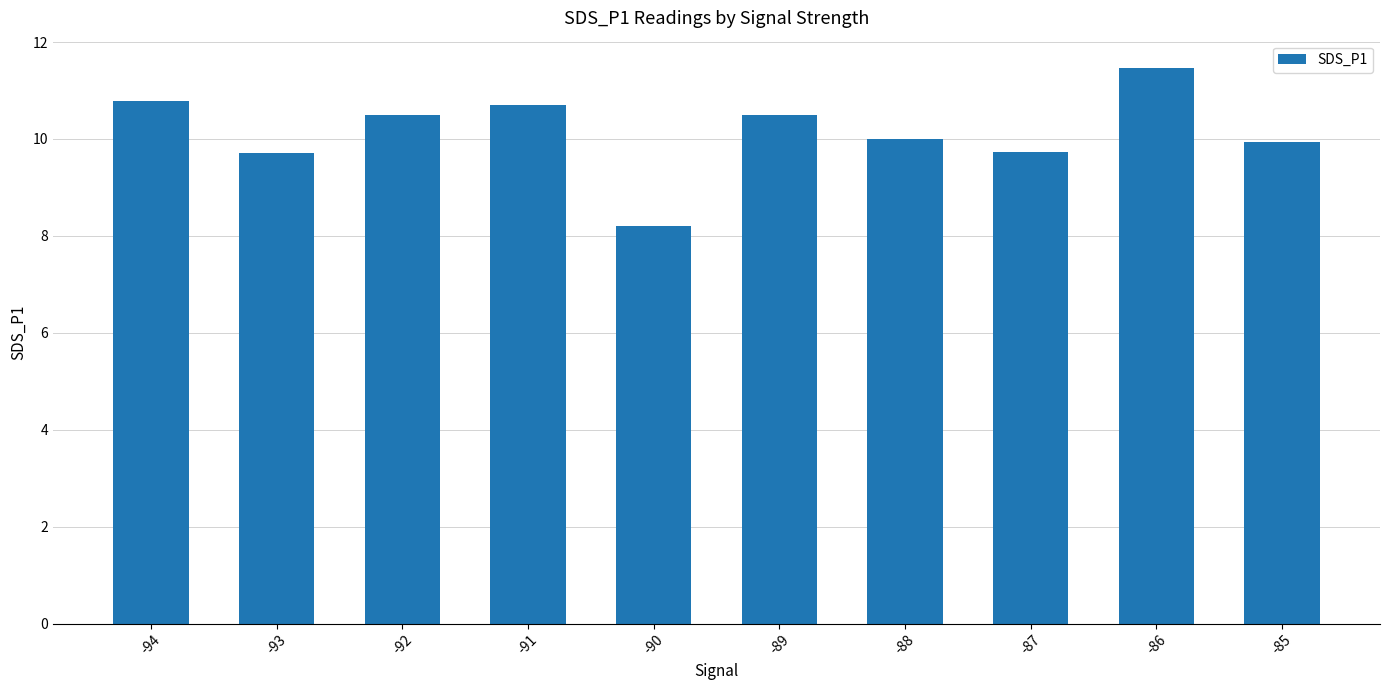

What is the value of the 9th bar from the left?

11.5